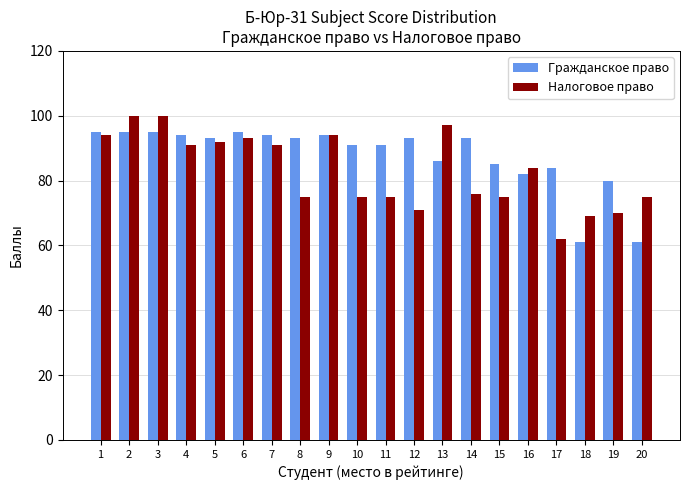

What is the sum of the Налоговое право values at 19 and 17?

132